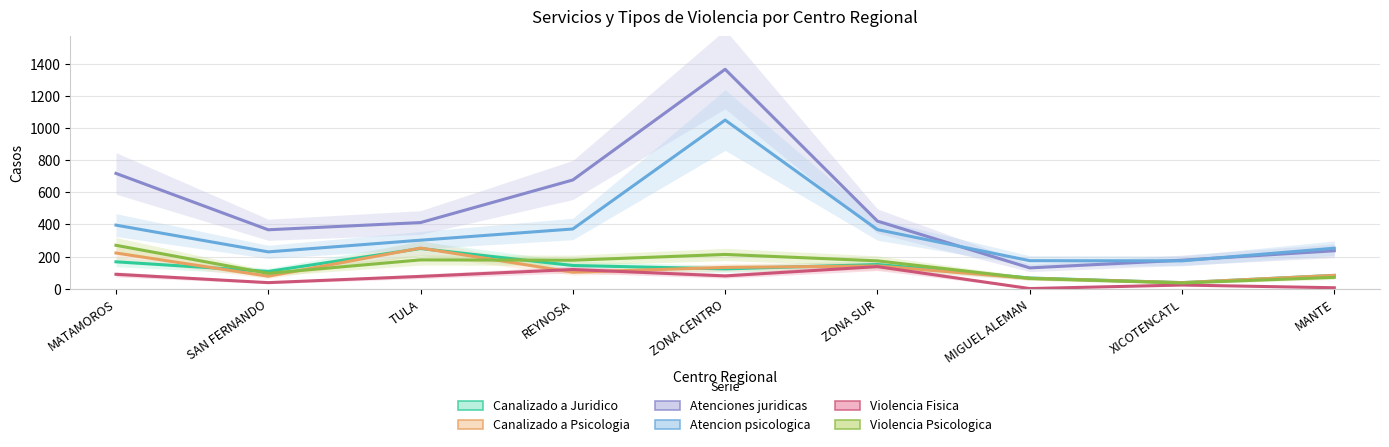

Rank the series by their maximum value, from lowest to highest.

Violencia Fisica, Canalizado a Juridico, Canalizado a Psicologia, Violencia Psicologica, Atencion psicologica, Atenciones juridicas